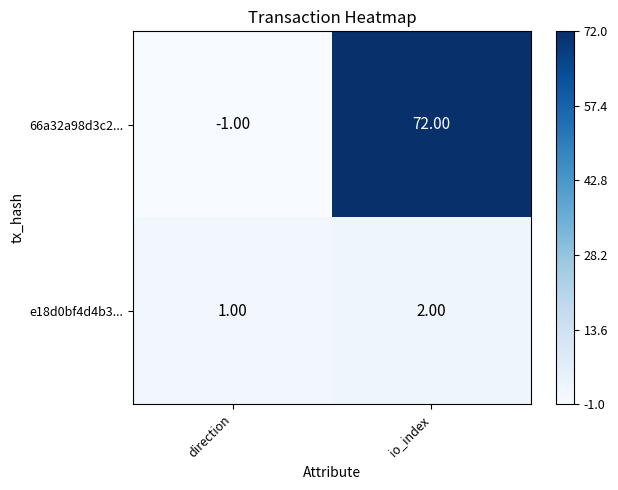

Rank the series by their maximum value, from highest to lowest.

66a32a98d3c2..., e18d0bf4d4b3...